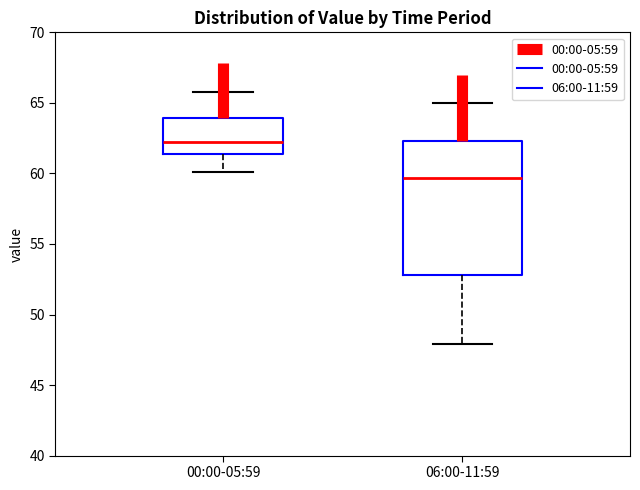

Which box has the lowest median line?

06:00-11:59